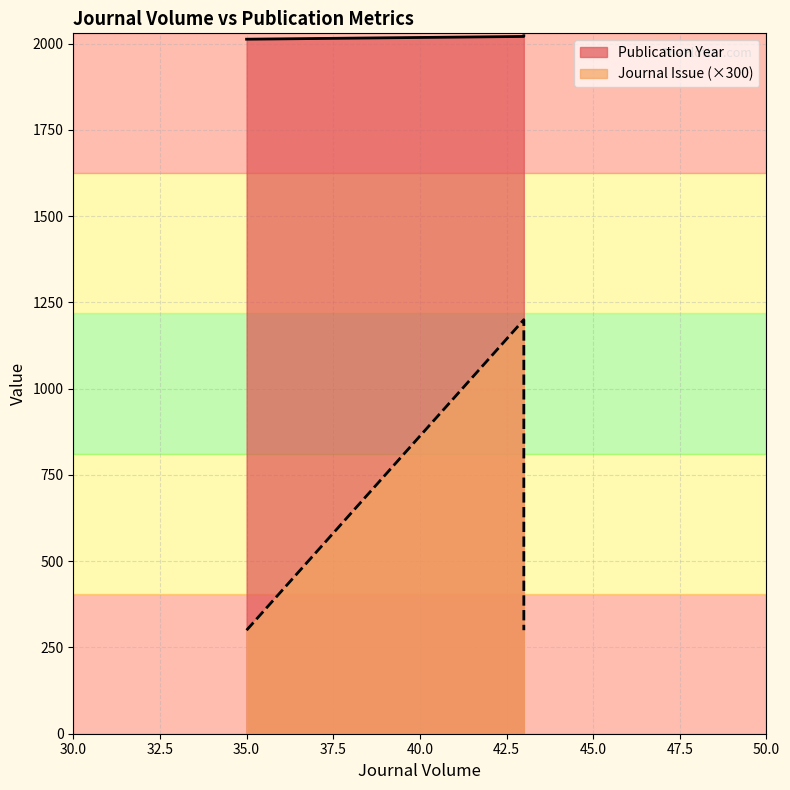

What are all the series names shown in the legend?

Publication Year, Journal Issue